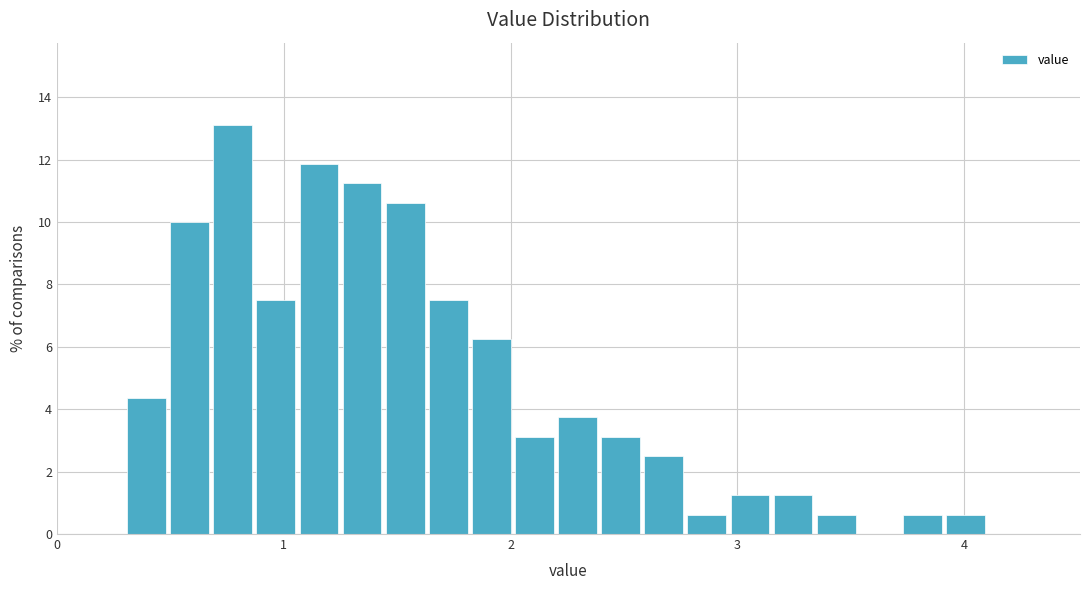

Read against the x-axis, roughly where is the centre of the tallest bar?

0.8